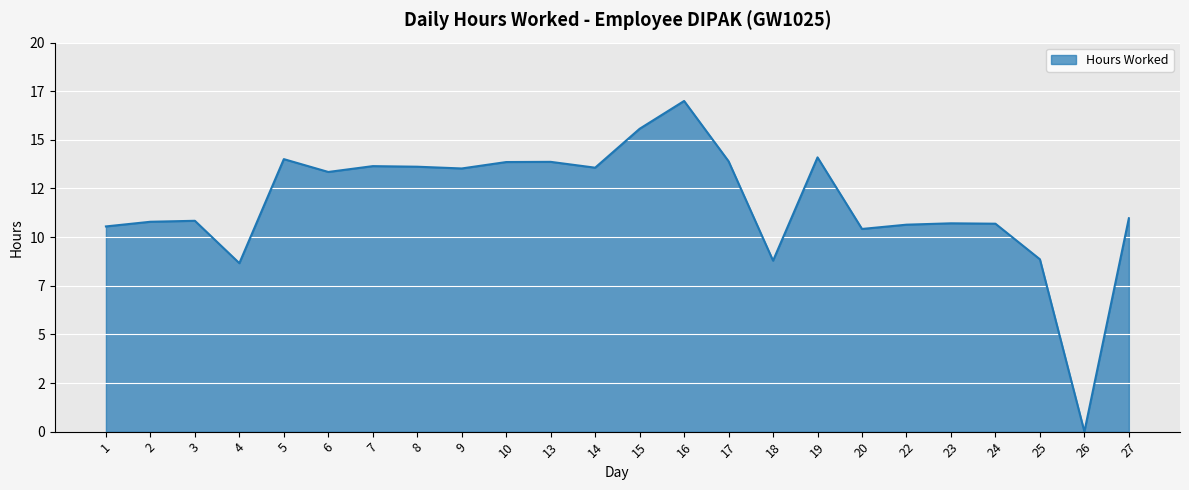

True or false: the data has more than 0 interior local peaks.

True